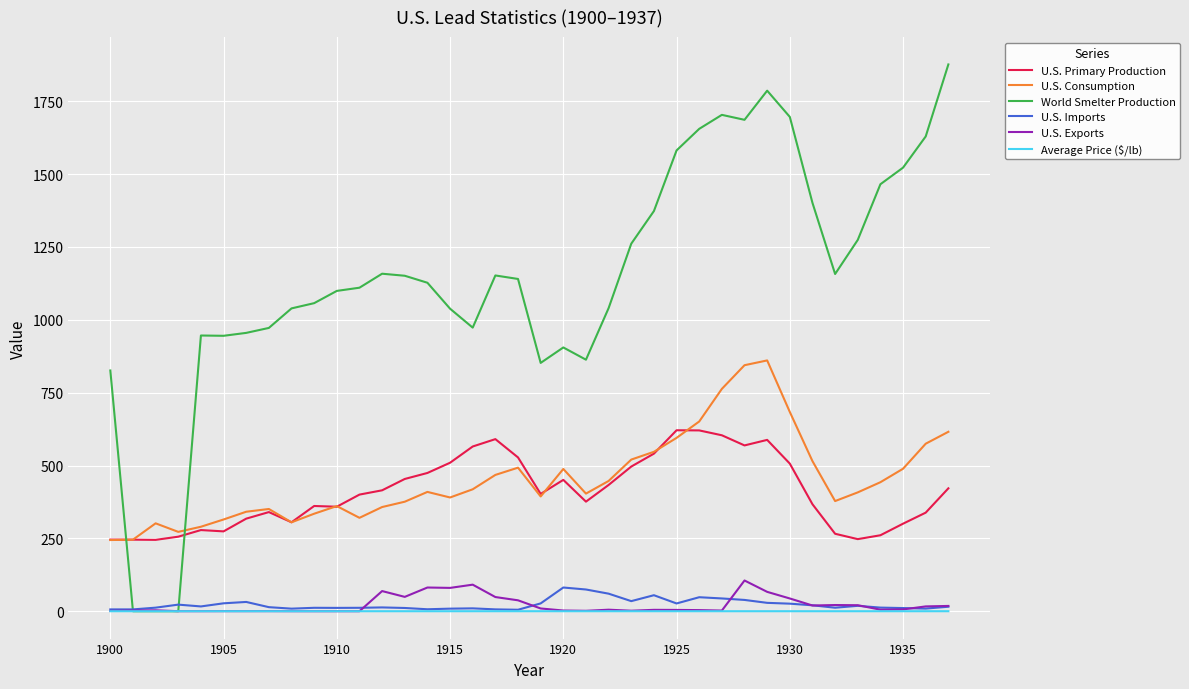

Which series has the widest spread of values?

World Smelter Production